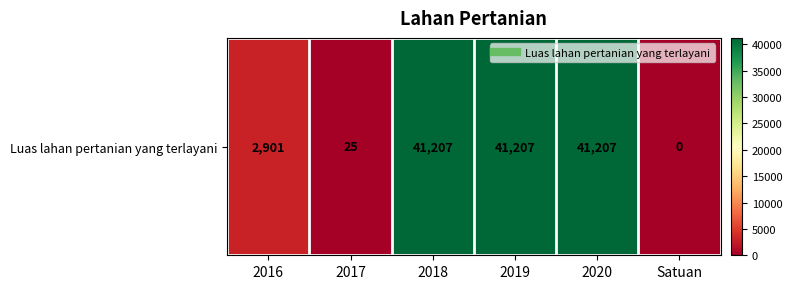

Reading left to right, extract all data points from this chart.

2901	25	41207	41207	41207	0